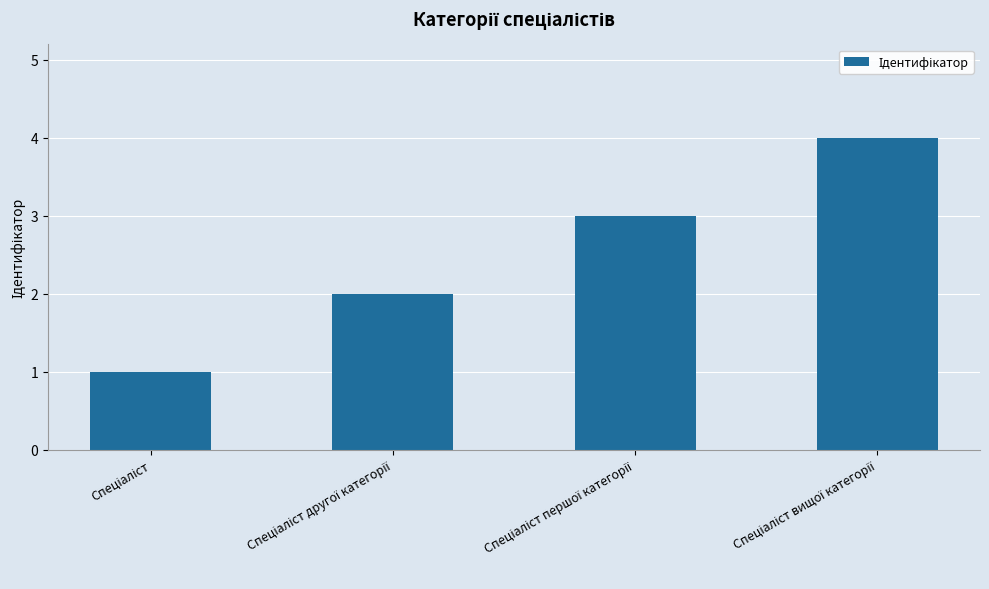

What is the greatest value displayed?

4